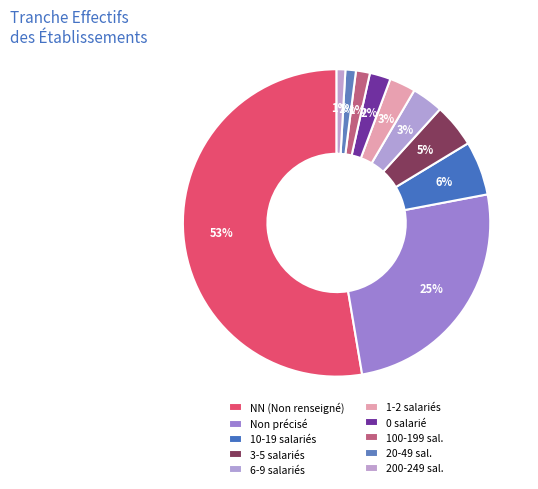

What is the largest slice in the pie chart?

NN (Non renseigné)